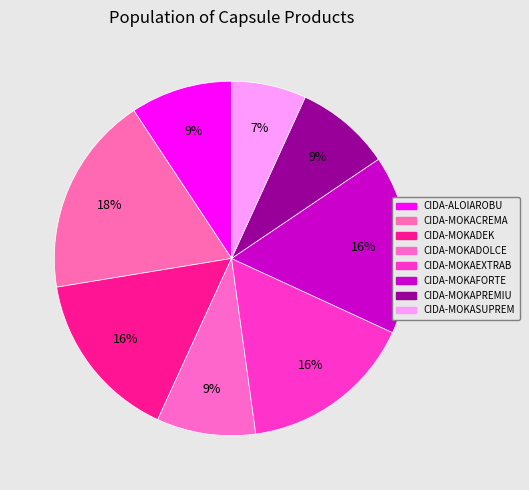

What is the smallest slice in the pie chart?

CIDA-MOKASUPREM